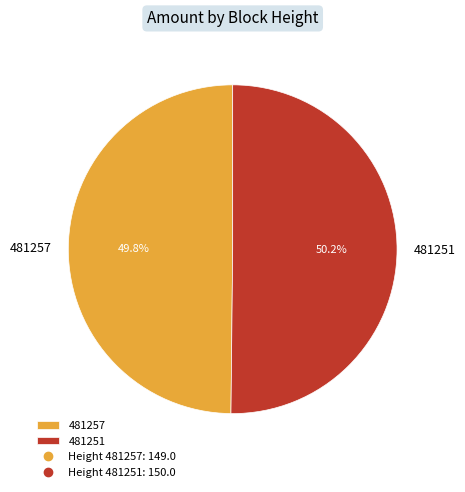

What percentage is the 481257 slice, to the nearest percent?

50%